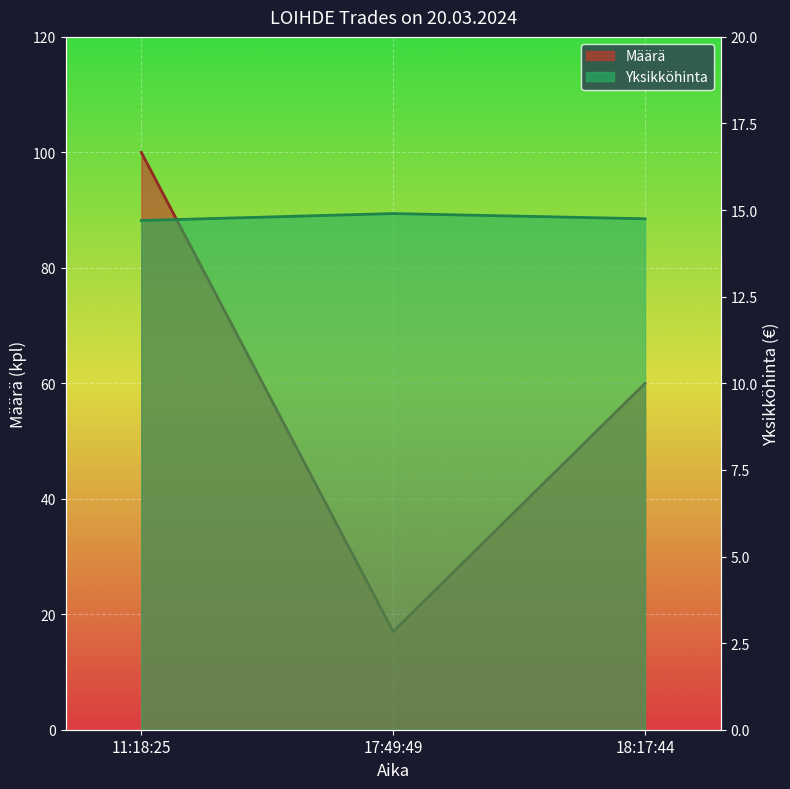

What is the average value of the Yksikköhinta series?

14.8